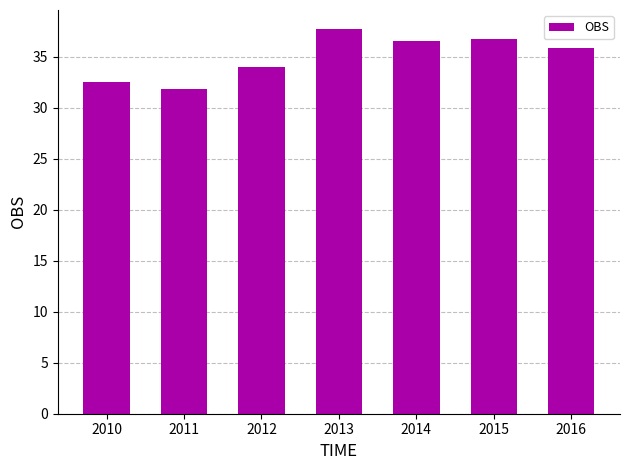

Where does the data first go above 35?

2013